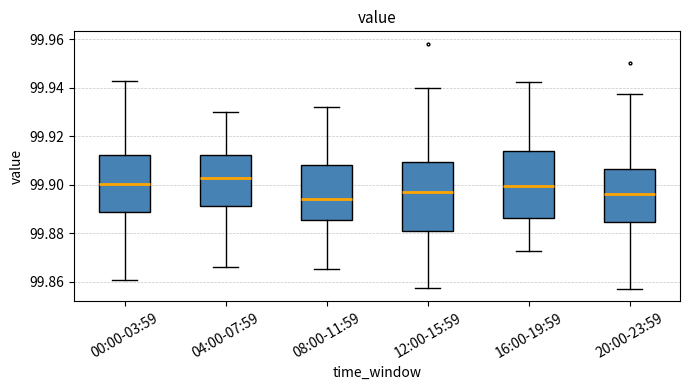

Reading left to right, read every box against the y-axis: the position of its median line, the range the box covers, and the ends of its whiskers. The values are not printed on the chart, so give them approximately, as read against the axis.

00:00-03:59: median 99.900, box 99.888 to 99.912, whiskers 99.860 to 99.942
04:00-07:59: median 99.904, box 99.892 to 99.912, whiskers 99.866 to 99.930
08:00-11:59: median 99.894, box 99.886 to 99.908, whiskers 99.866 to 99.932
12:00-15:59: median 99.898, box 99.882 to 99.910, whiskers 99.858 to 99.940
16:00-19:59: median 99.900, box 99.886 to 99.914, whiskers 99.872 to 99.942
20:00-23:59: median 99.896, box 99.884 to 99.906, whiskers 99.858 to 99.938